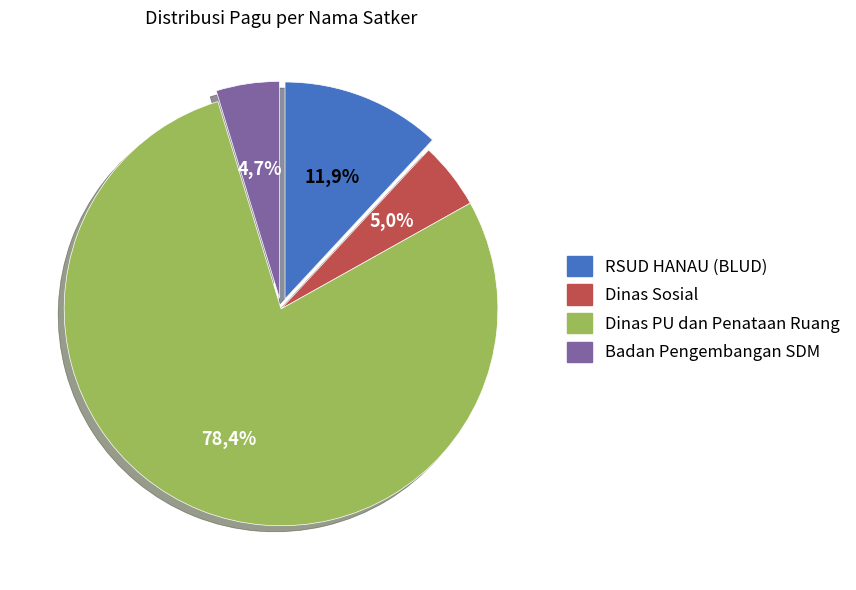

Does Badan Pengembangan Sumber Daya Manusia account for over 50% of the chart?

No